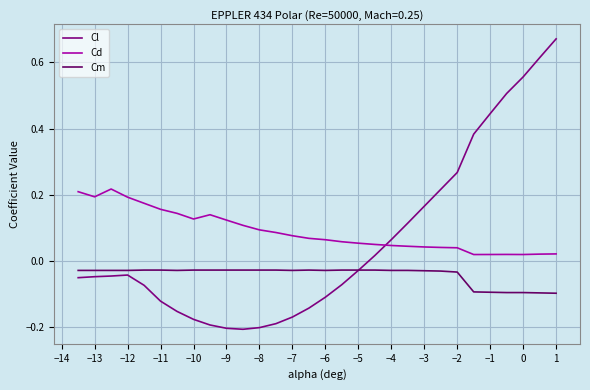

Which series has the largest range (max minus min)?

Cl